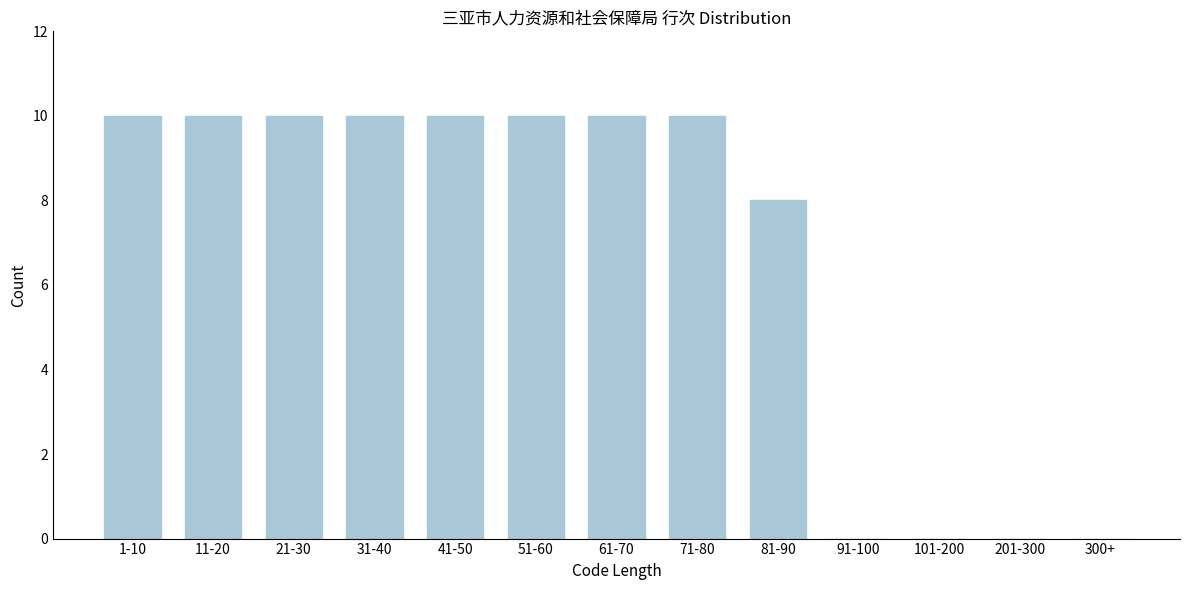

Reading left to right, what are all the values shown in this chart?

1-10=10	11-20=10	21-30=10	31-40=10	41-50=10	51-60=10	61-70=10	71-80=10	81-90=8	91-100=0	101-200=0	201-300=0	300+=0